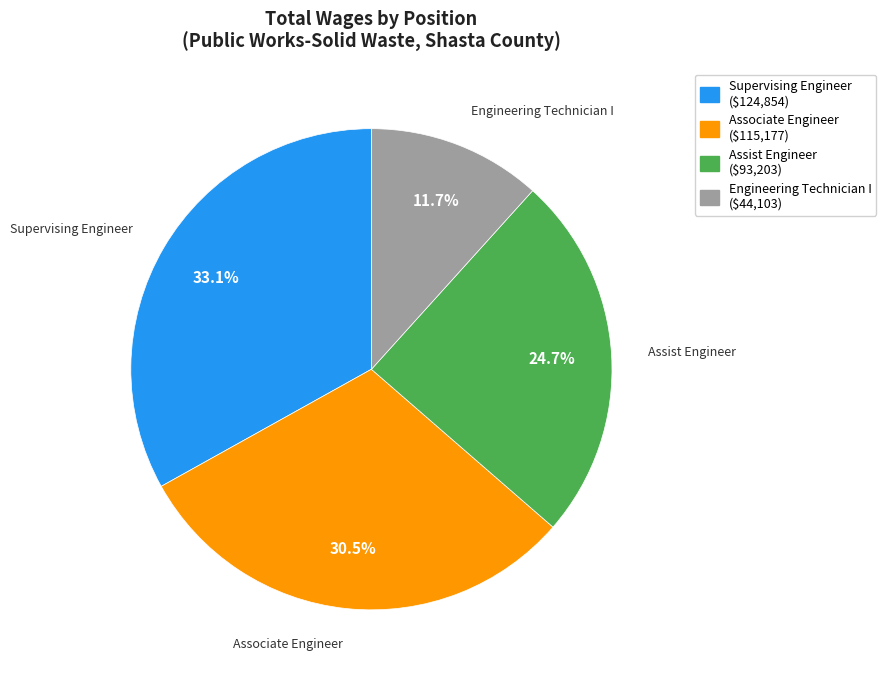

To the nearest percent, what is the difference between the Supervising Engineer and Assist Engineer slice percentages?

8%